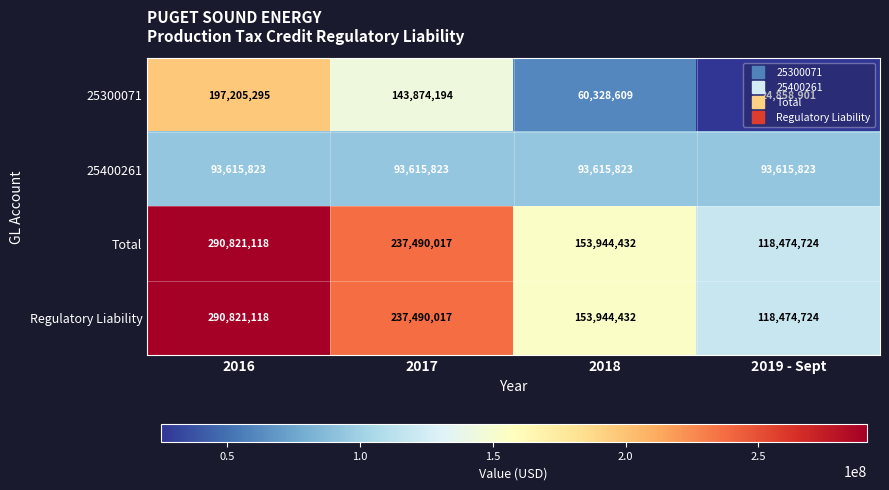

At which label is 25300071 closest to 111032098?

2017